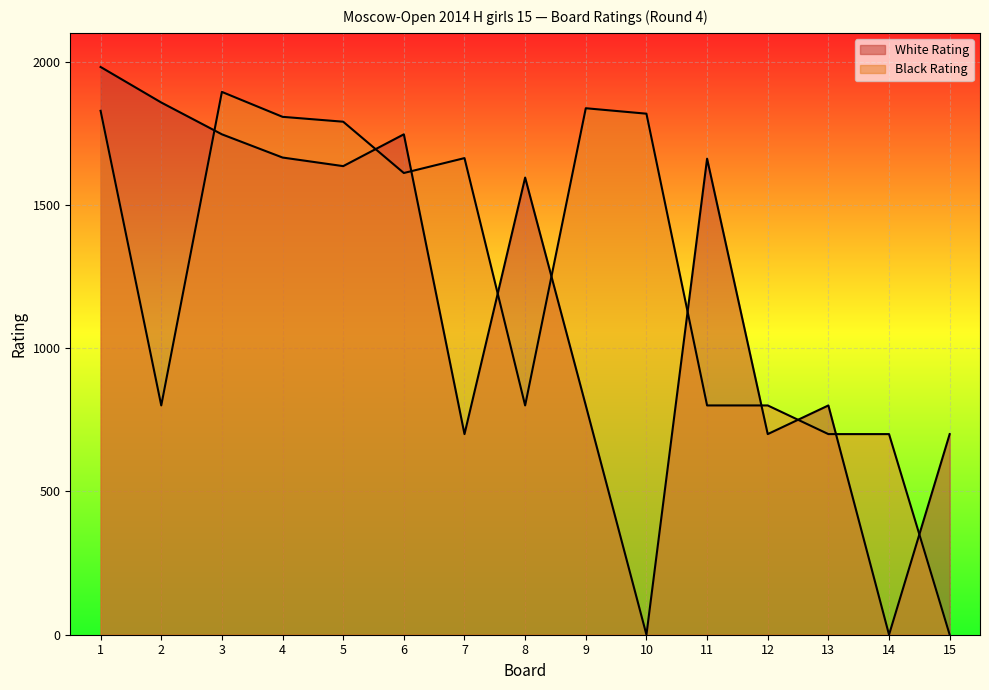

At how many categories does at least one series exceed 860?

11